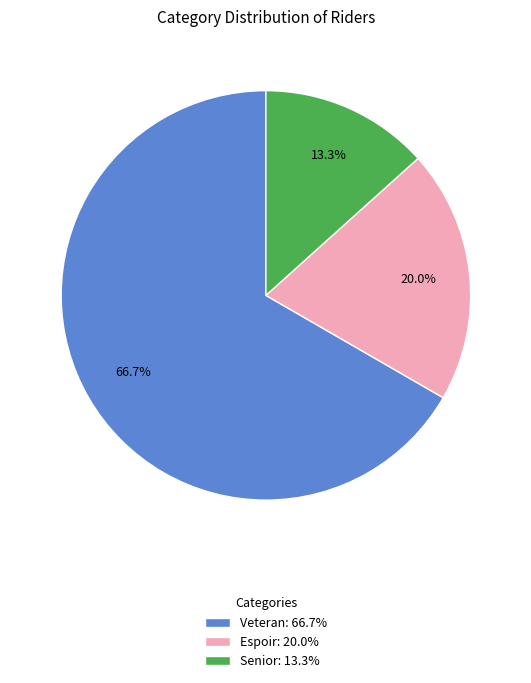

Which category accounts for the majority?

Veteran: 66.7%